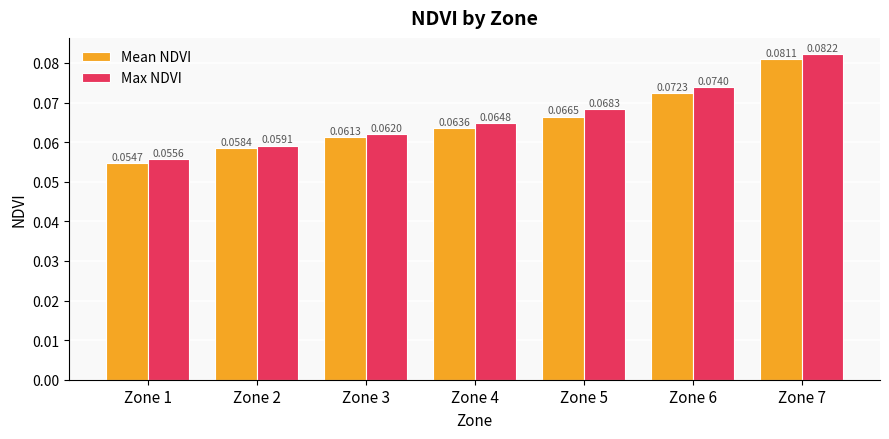

At how many categories does at least one series exceed 0?

7